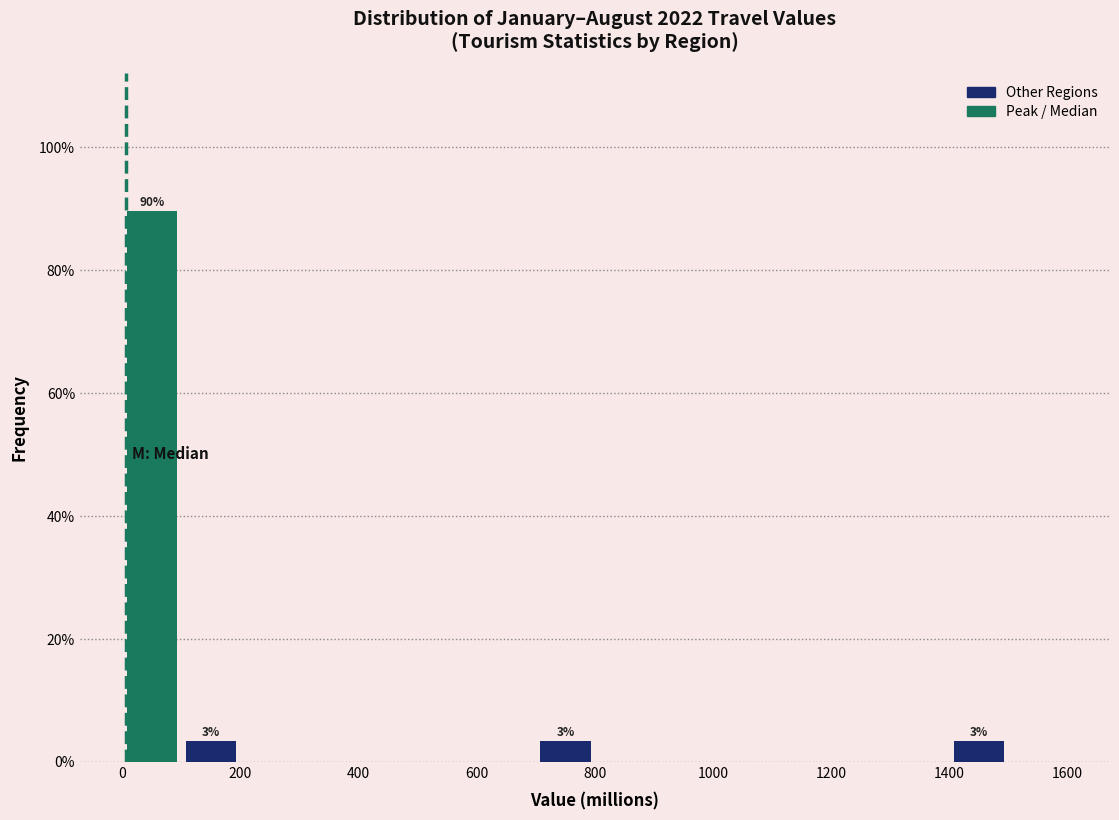

Over which range of the x-axis is the bar tallest?

0 to 100